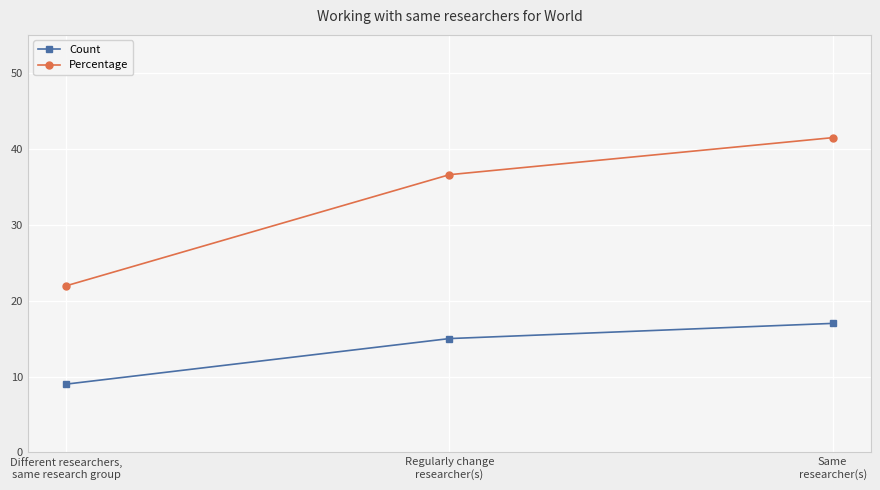

The Count series shows 15.0 at Regularly change
researcher(s). True or false?

True